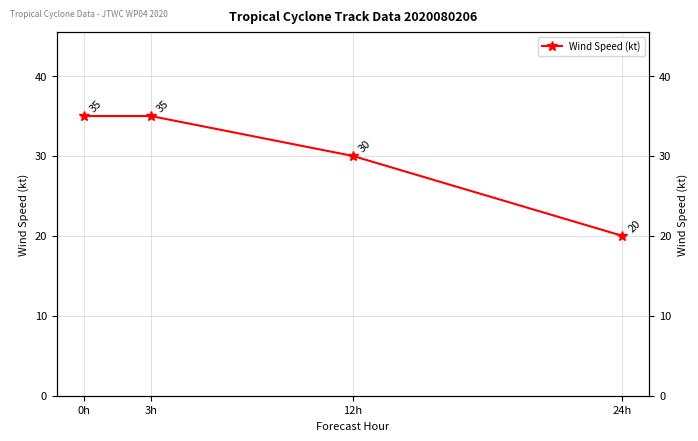

Is it true that the value at 0h is 35?

True